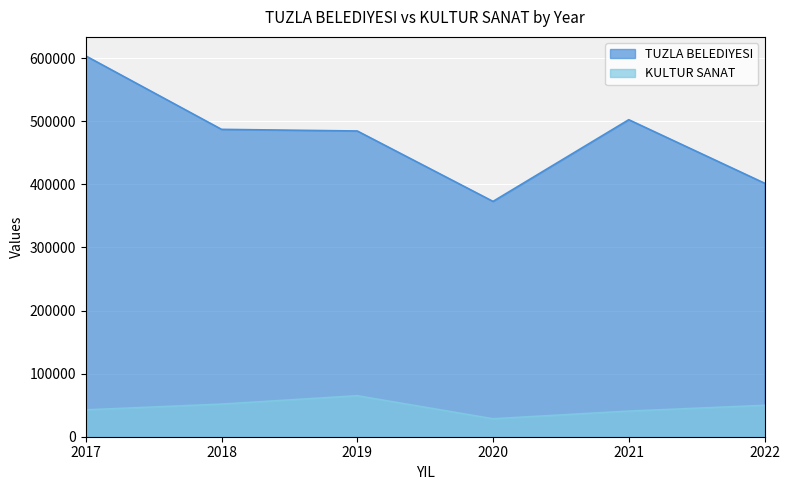

True or false: TUZLA BELEDIYESI and KULTUR SANAT intersect in this chart.

False